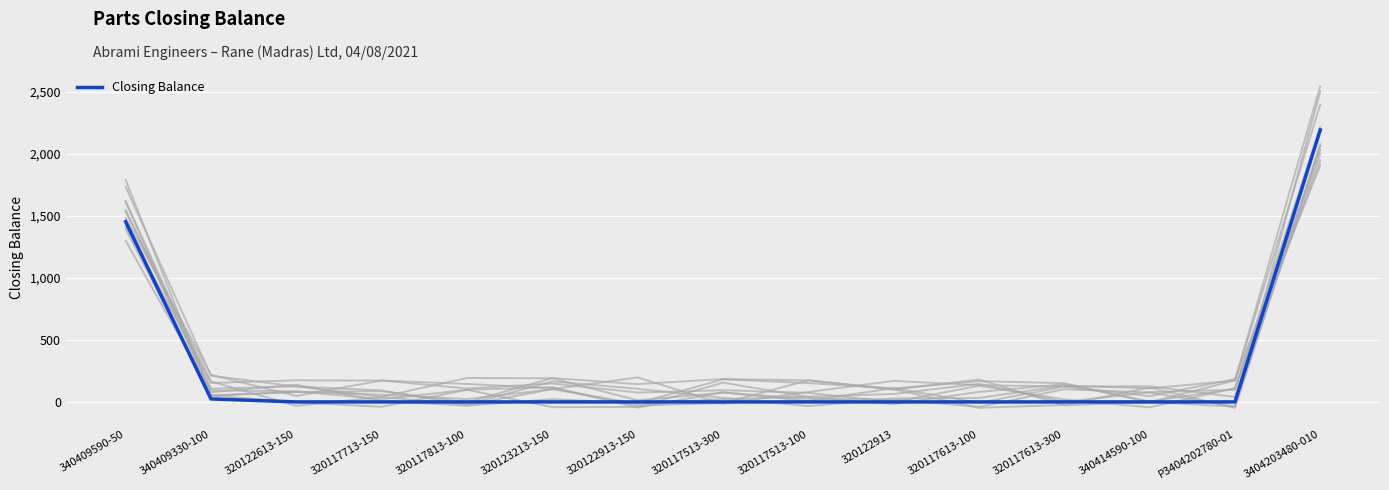

What is the sum of all values?

3673